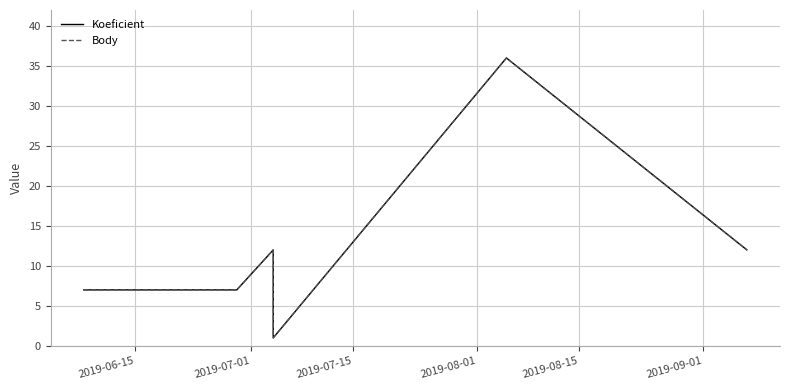

What is the difference between the maximum and minimum values in the Koeficient series?

35